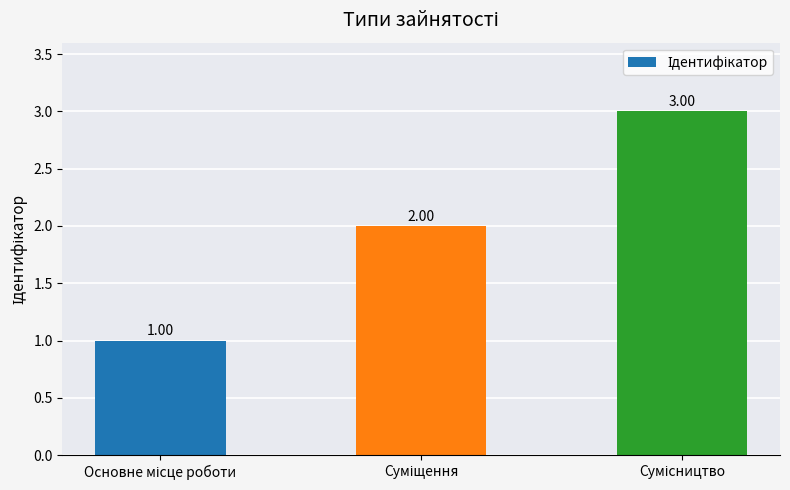

Between Сумісництво and Основне місце роботи, which is larger?

Сумісництво